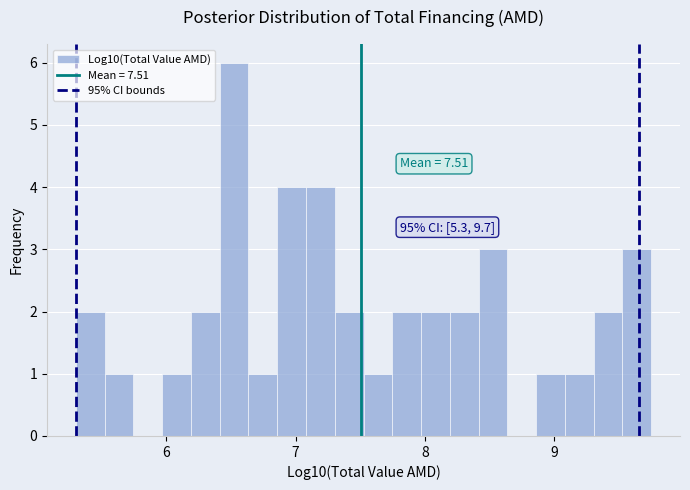

Around what value on the x-axis is the tallest bar? Give the approximate position of its centre, as read against the axis.

6.5